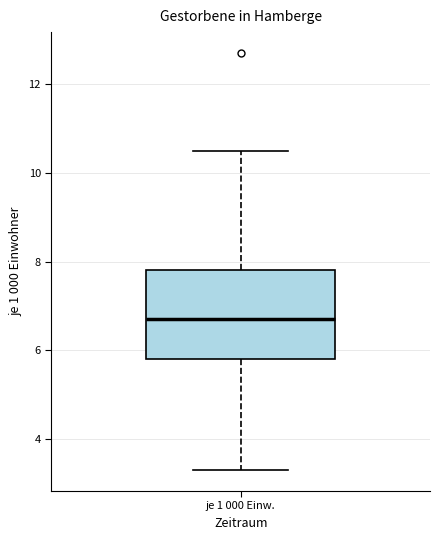

Where does the upper whisker of the box for je 1 000 Einw. end on the y-axis? The values are not printed on the chart, so give them approximately, as read against the axis.

10.6